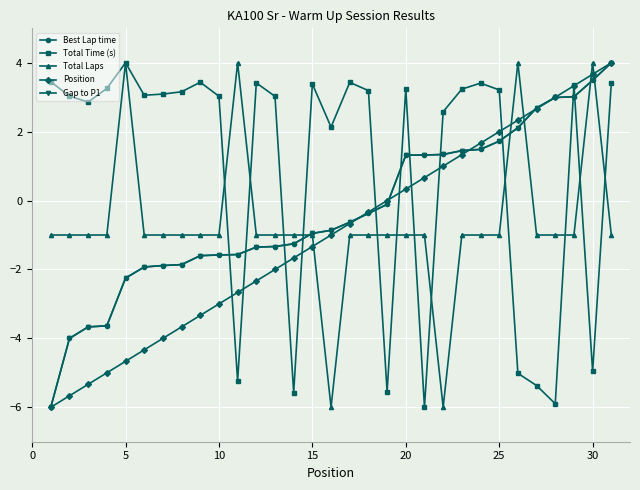

What is the highest value of the Total Time (s) series?

4.0